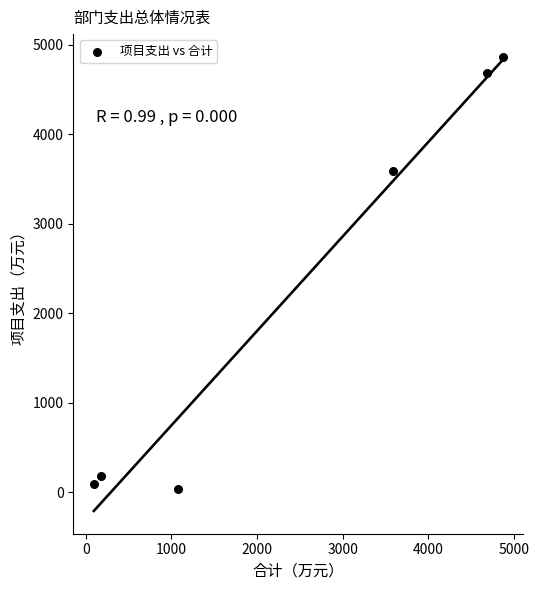

What is the range of Y values (max minus min)?

4827.5